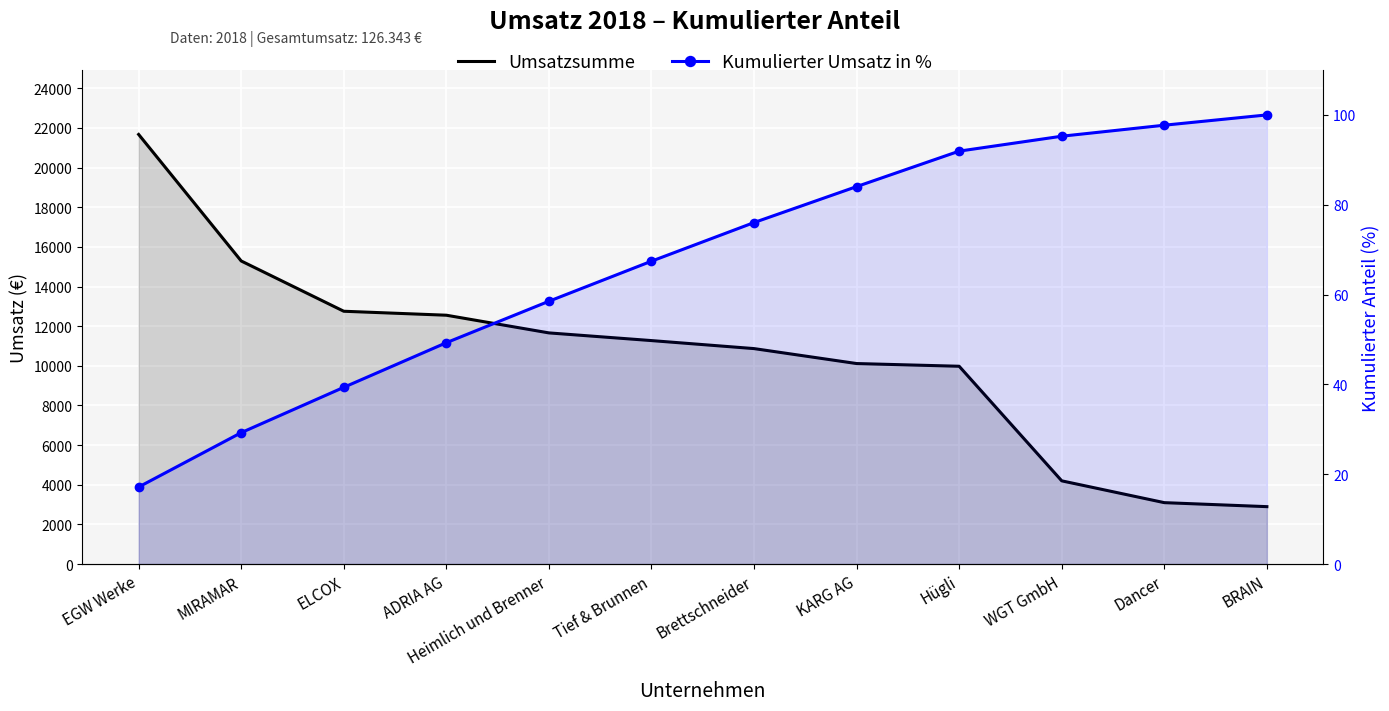

What is the sum of all Umsatzsumme values?

126343.0